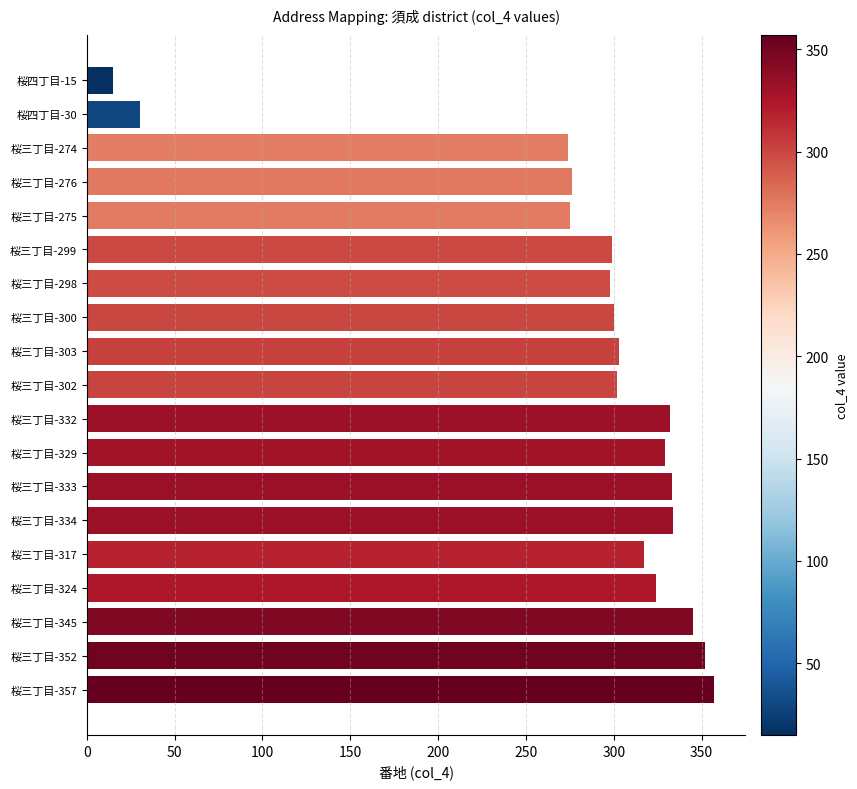

What is the label of the 12th bar from the top?

桜三丁目-329